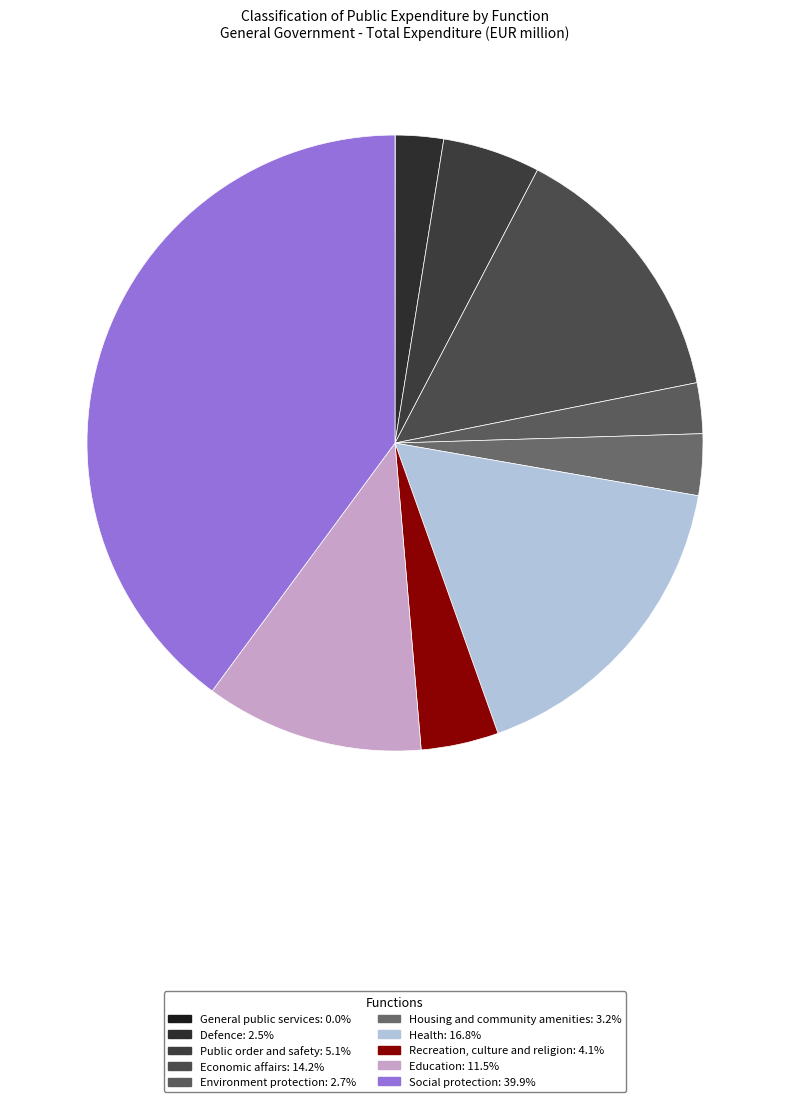

To the nearest percent, what is the difference between the largest and smallest slice percentages?

40%